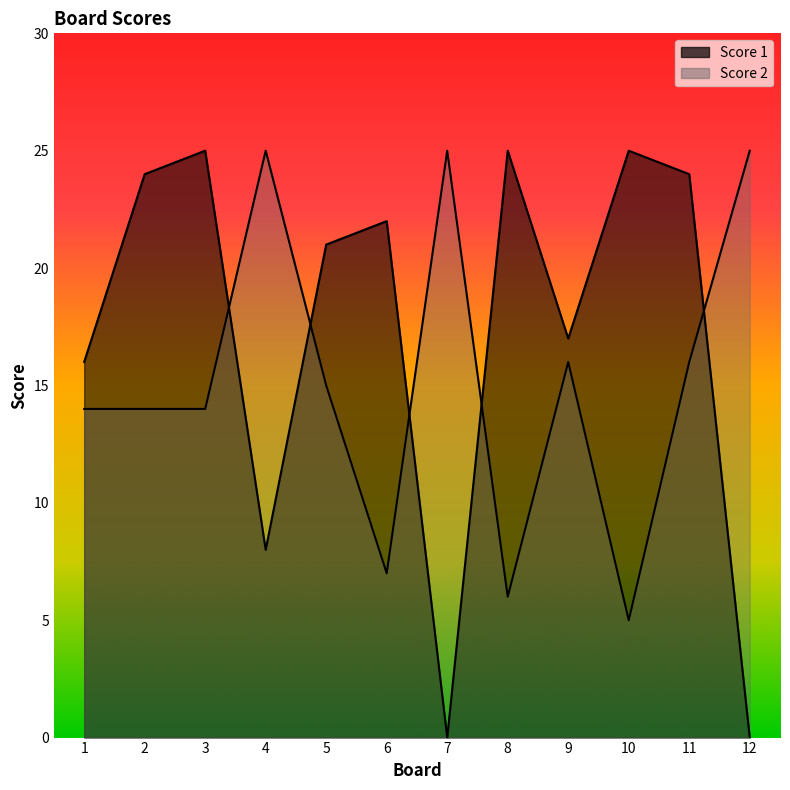

At how many categories does at least one series exceed 4?

12